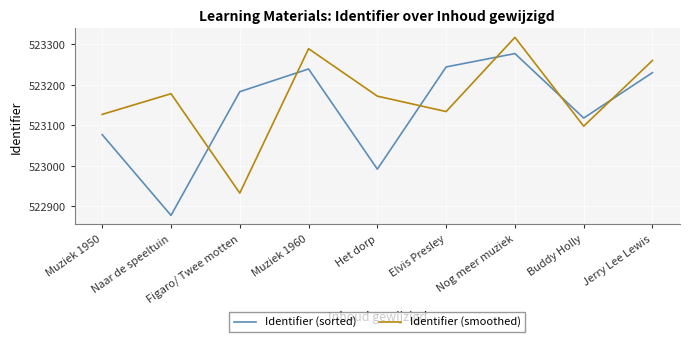

What is the difference between the maximum and second lowest values in the Identifier (smoothed) series?

219